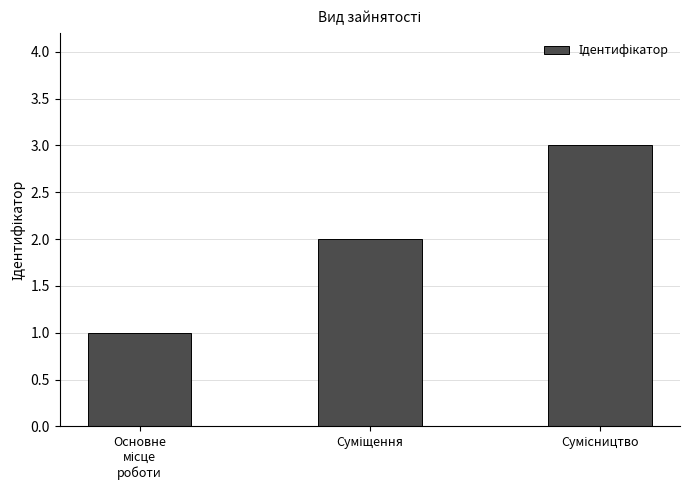

What is the greatest value displayed?

3